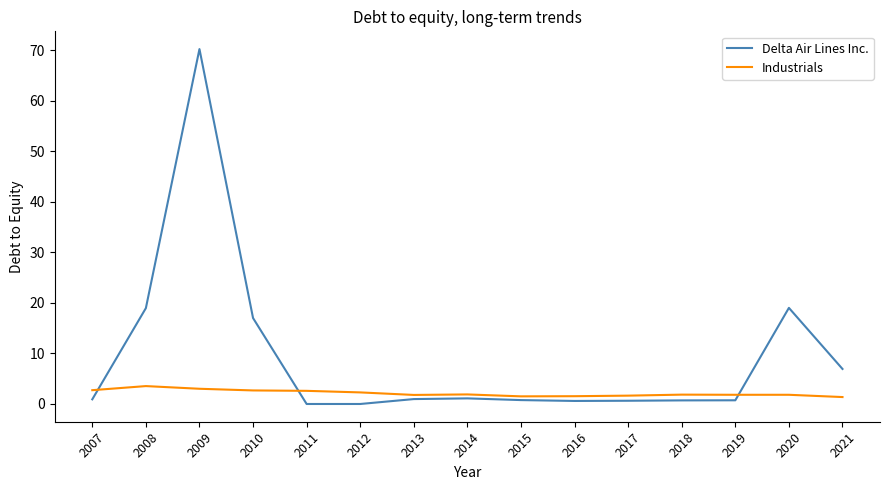

At how many categories does at least one series exceed 28?

1